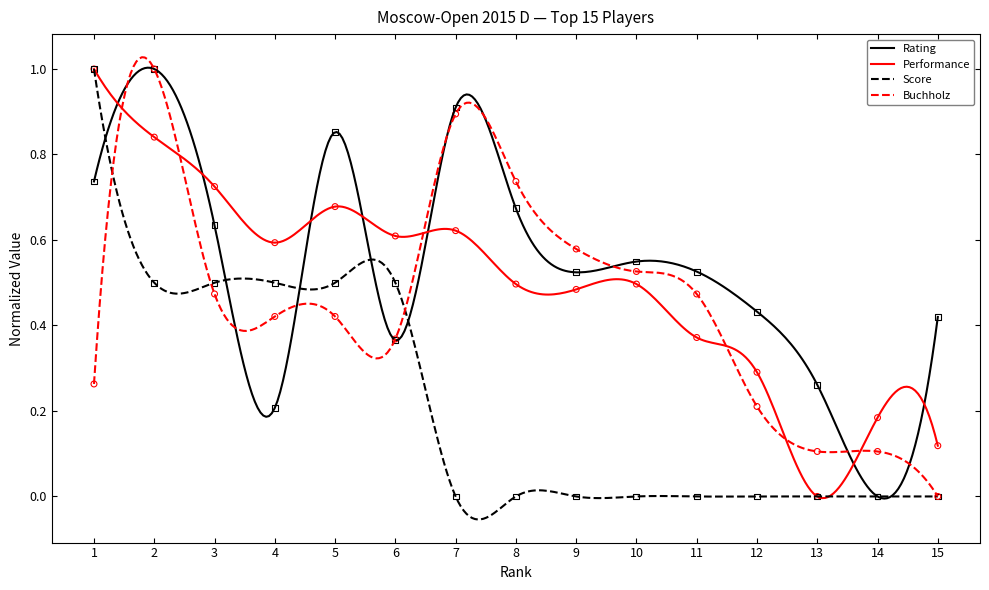

What is the total value across all series at 13?

0.4